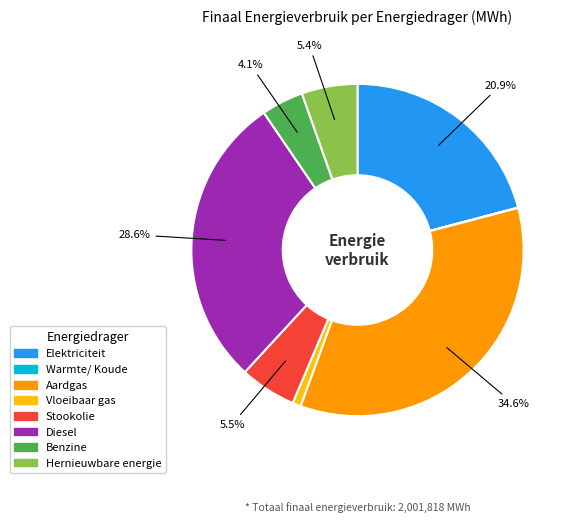

Which category has the biggest portion of the pie?

Aardgas